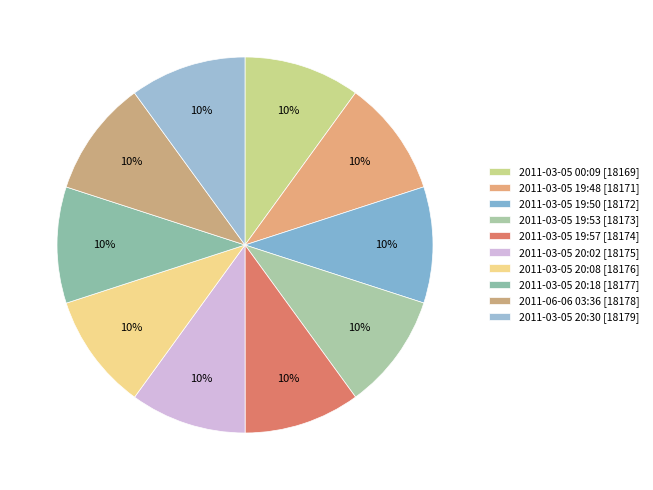

What is the ratio of the value at 2011-03-05 20:18 to the value at 2011-03-05 19:57?

1.0